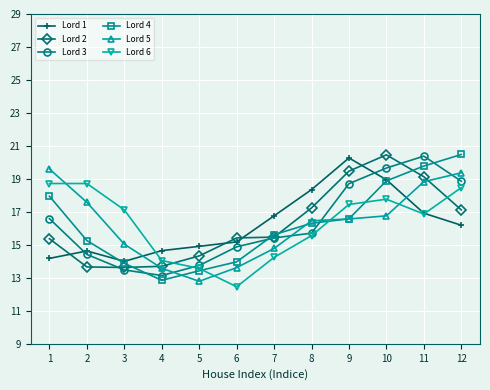

What is the total value across all series at 6?

85.5